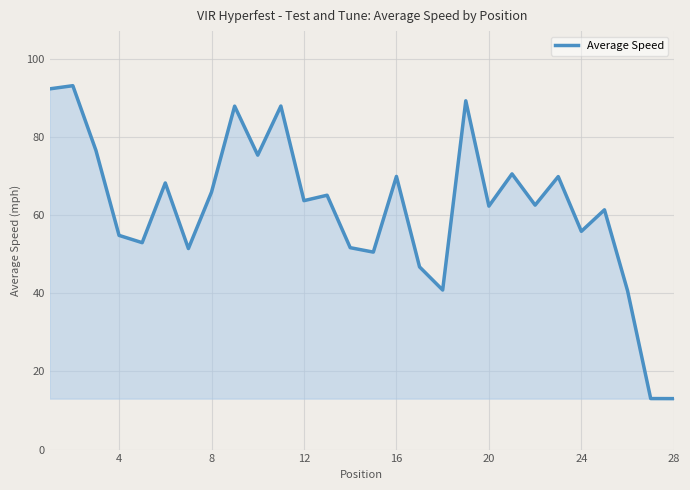

What is the difference between the maximum and minimum values?

80.1